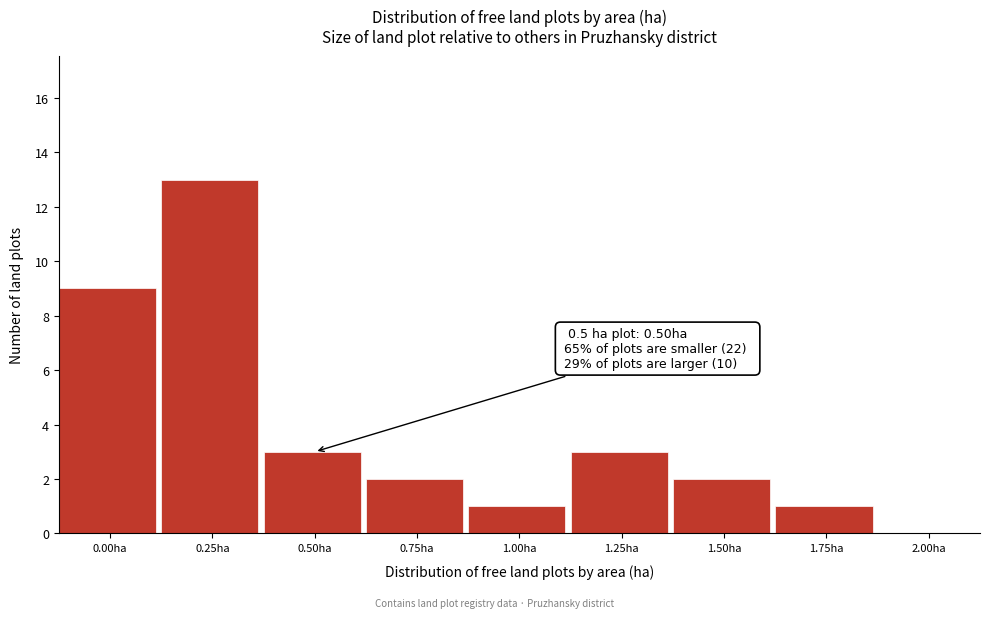

Reading right to left, extract all data points from this chart.

2.00ha=0	1.75ha=1	1.50ha=2	1.25ha=3	1.00ha=1	0.75ha=2	0.50ha=3	0.25ha=13	0.00ha=9